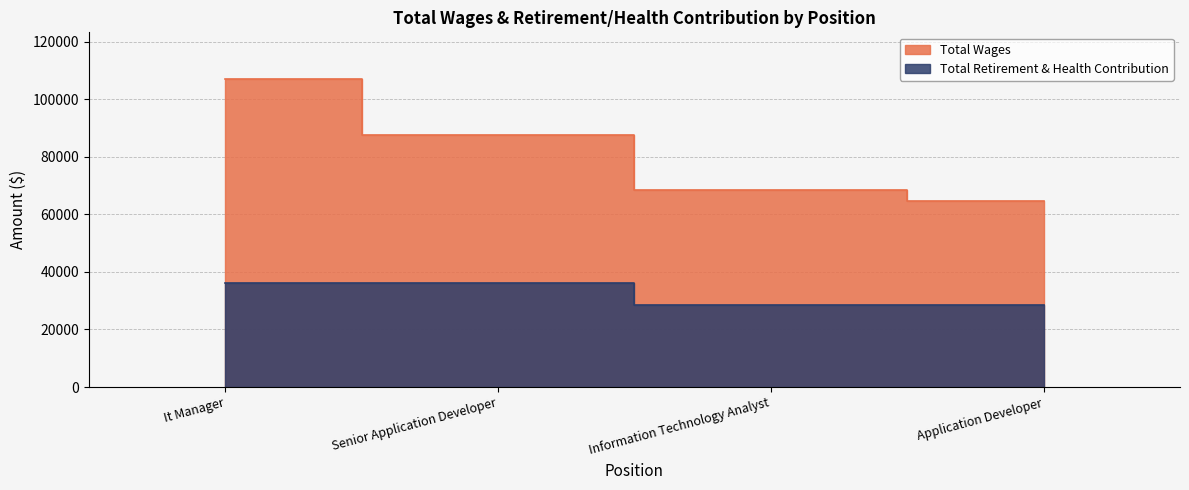

How many data points in Total Retirement & Health Contribution are less than 36284?

2